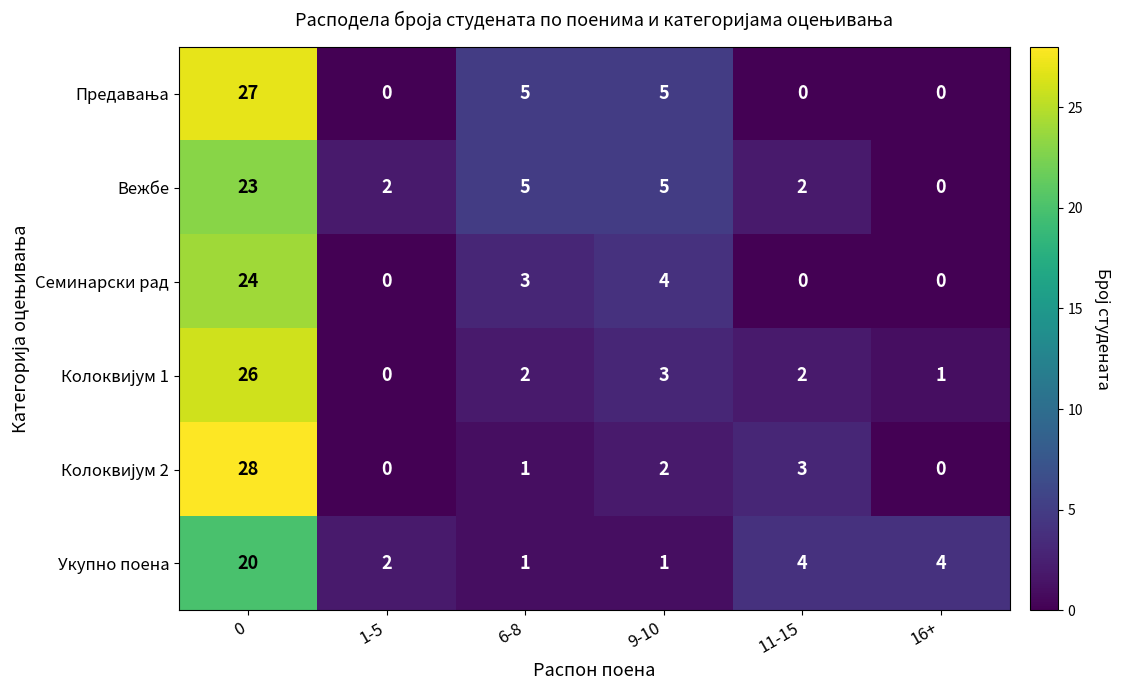

What is the total value across all series at 16+?

5